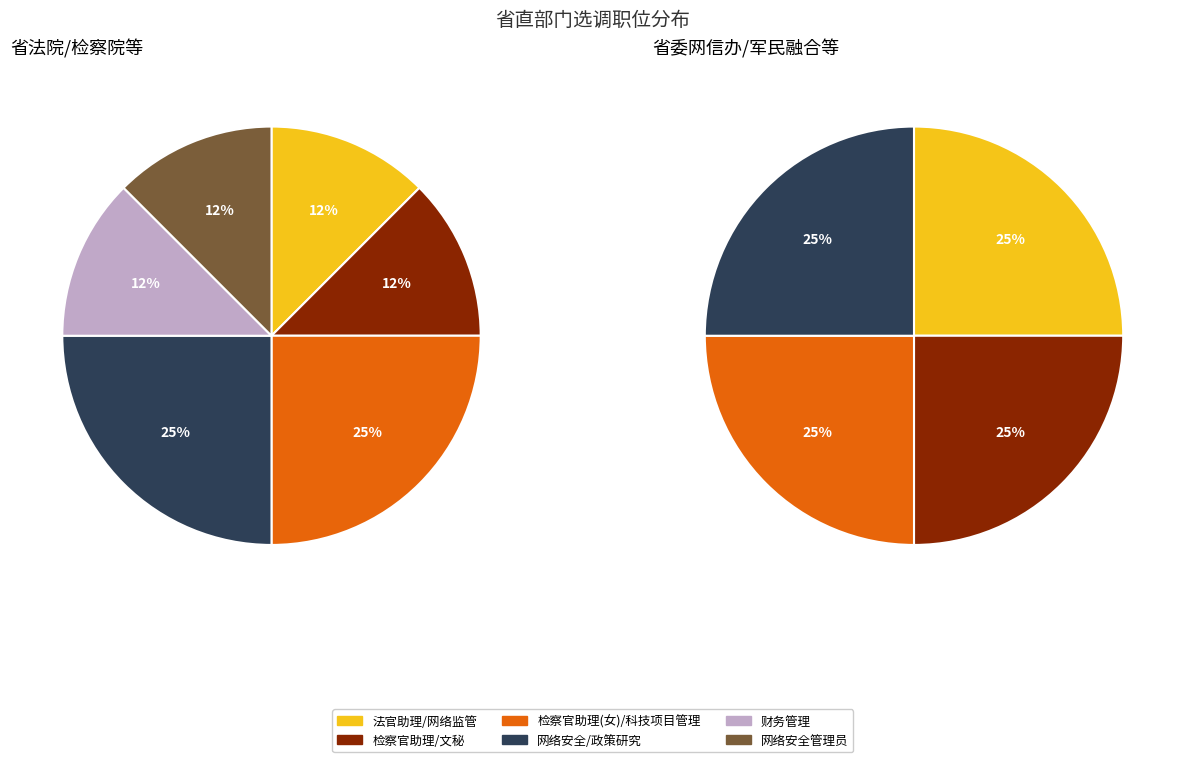

Does 主要从事网络监督管理工作(女) account for over 50% of the chart?

No